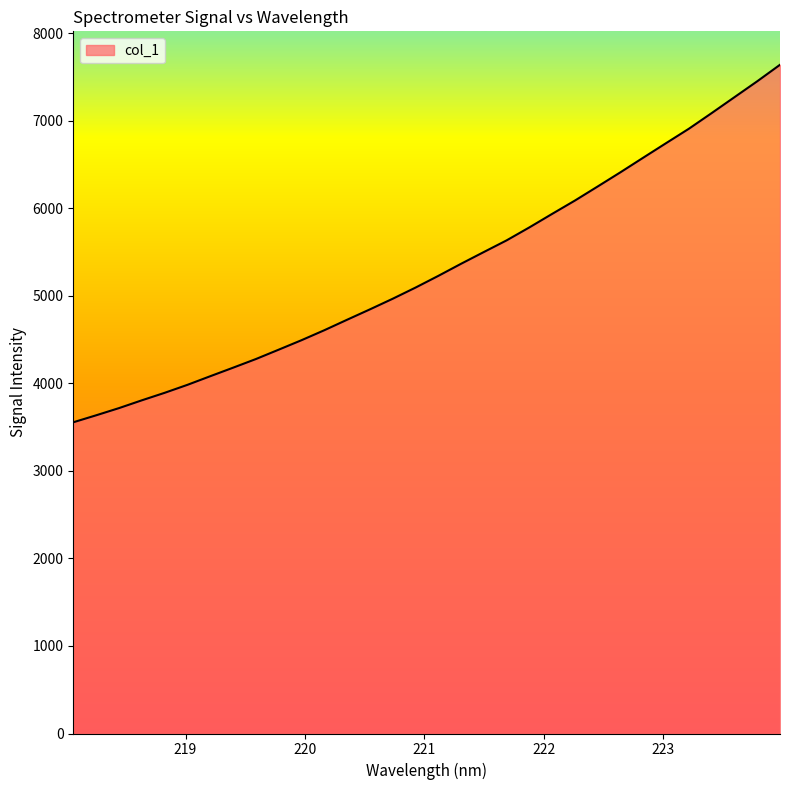

What is the difference between the maximum and minimum values?

4084.5